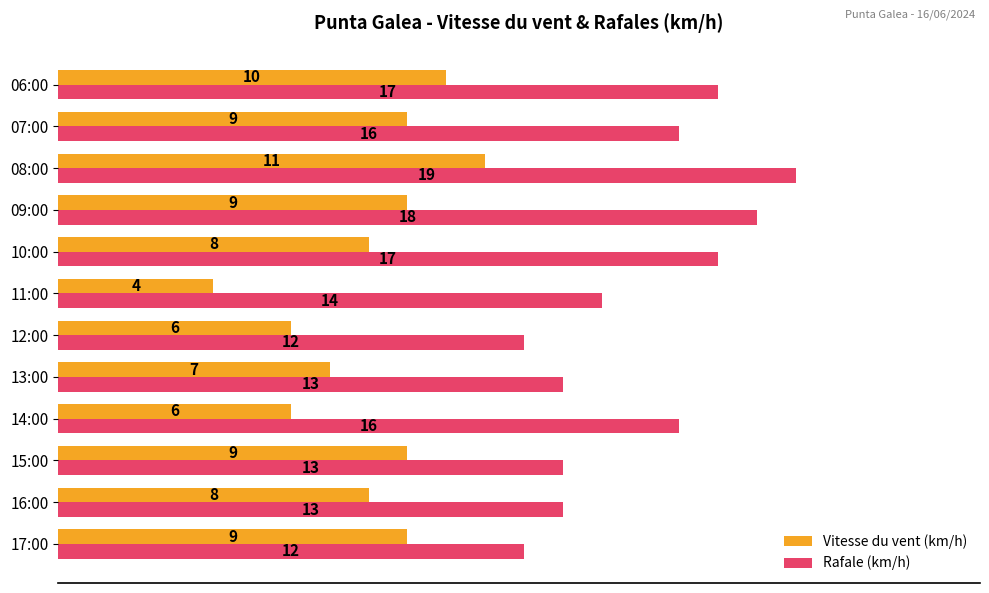

List the series in order of their peak value, lowest first.

Vitesse du vent (km/h), Rafale (km/h)